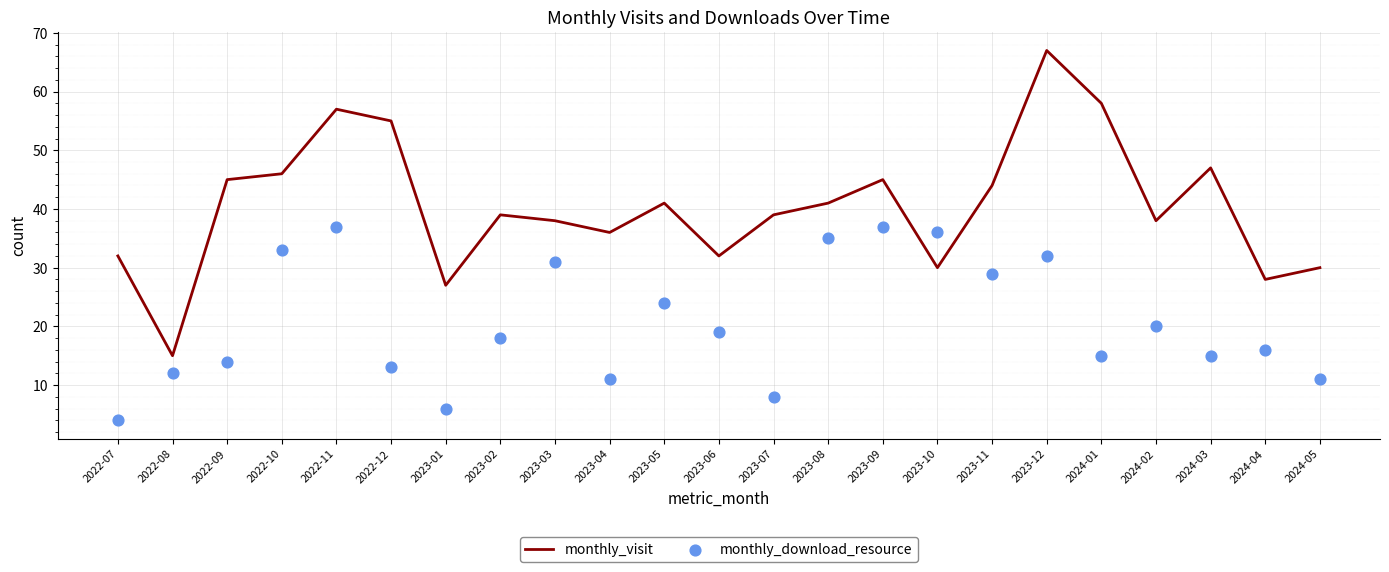

At which category is the sum across all series the highest?

2023-12